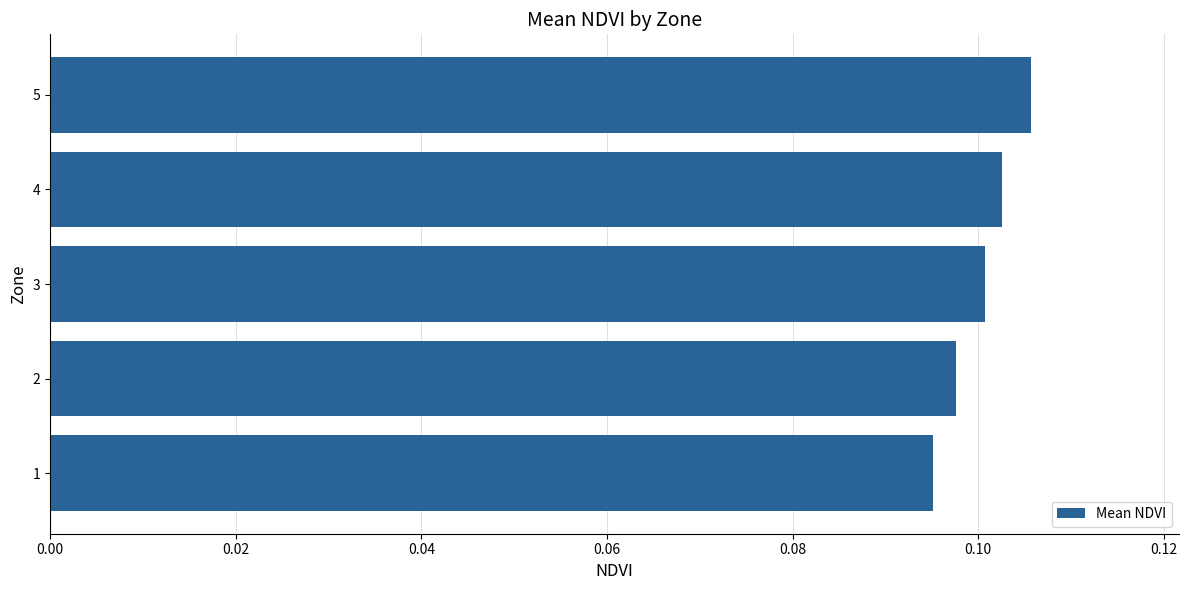

True or false: the data shows 0.1 at 5.

True